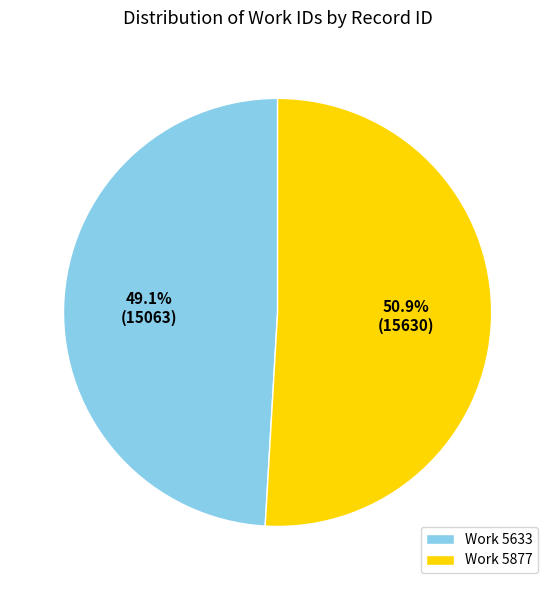

What is the largest slice in the pie chart?

Work 5877